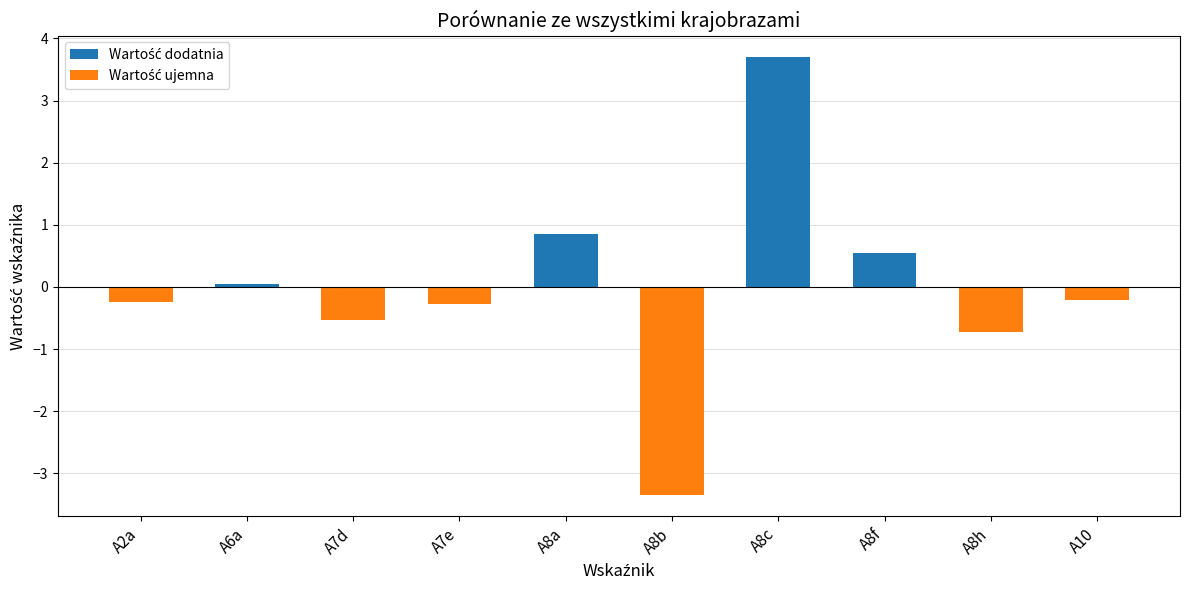

Are the bars horizontal?

No